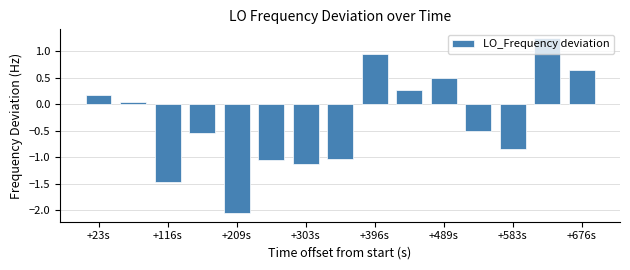

How many negative values are there?

8